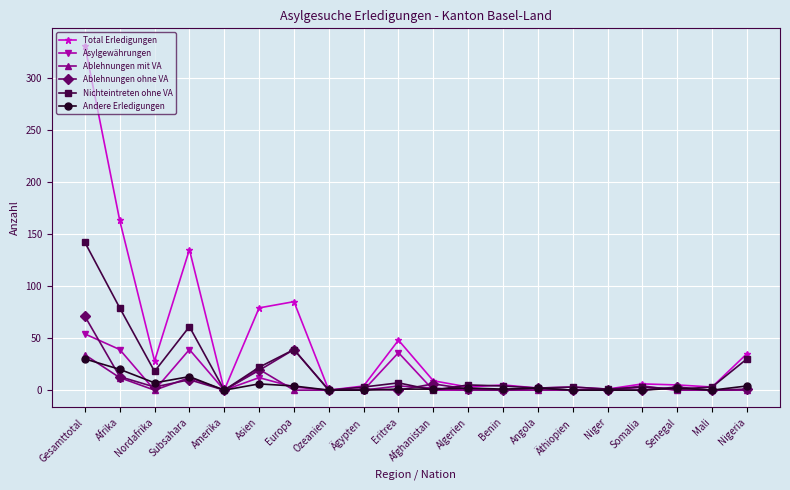

What is the greatest value displayed?

331